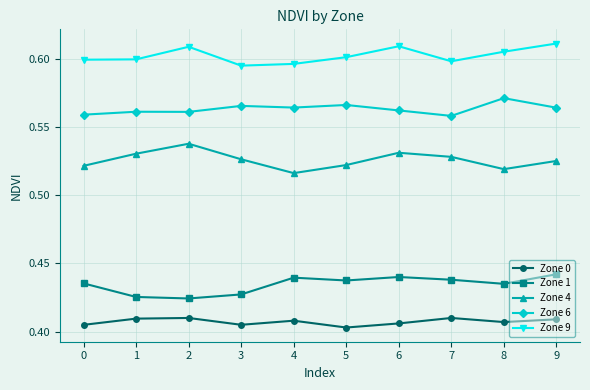

True or false: Zone 0 and Zone 6 cross at least once.

False